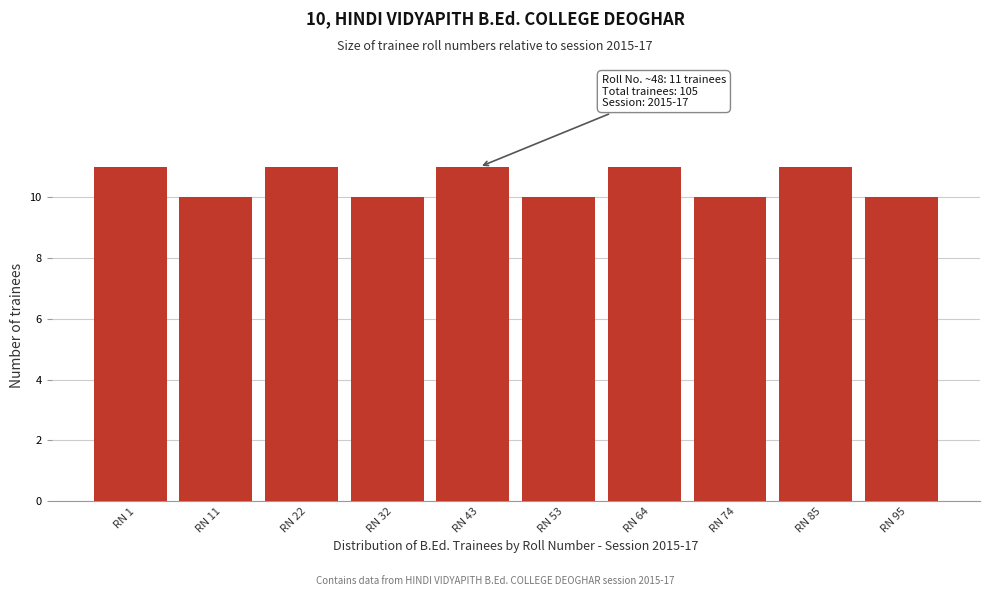

Reading right to left, transcribe all the data shown in this chart.

10	11	10	11	10	11	10	11	10	11